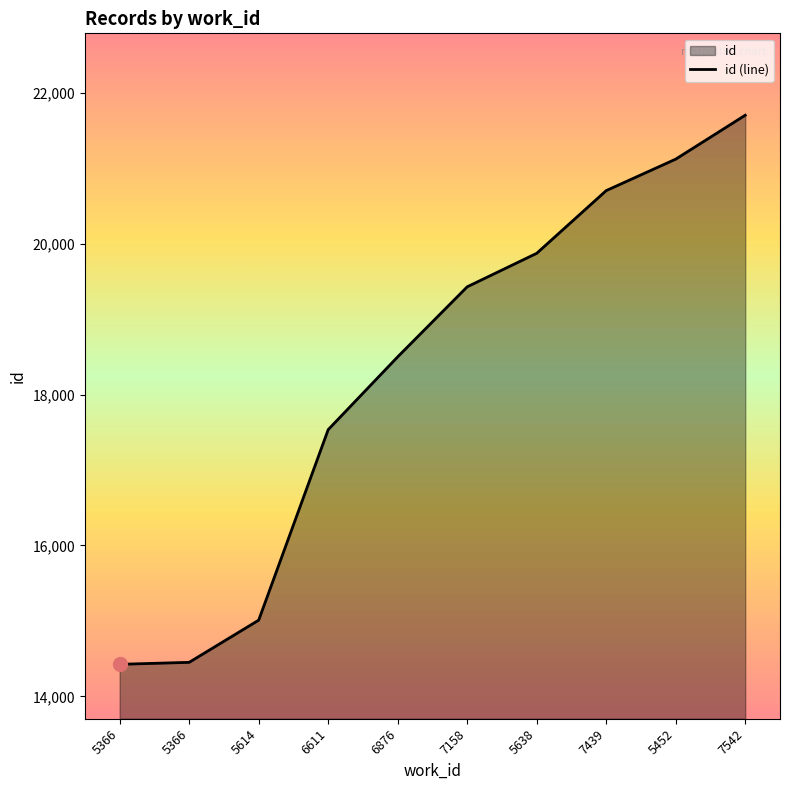

True or false: the data shows 14740 at 5452.

False